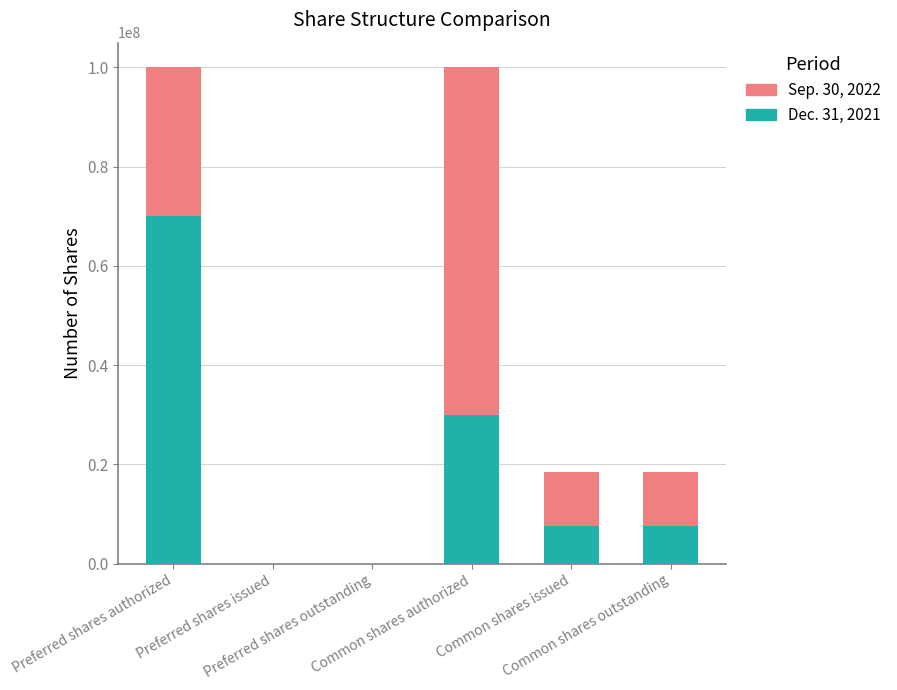

What is the sum of all Dec. 31, 2021 values?

115169960